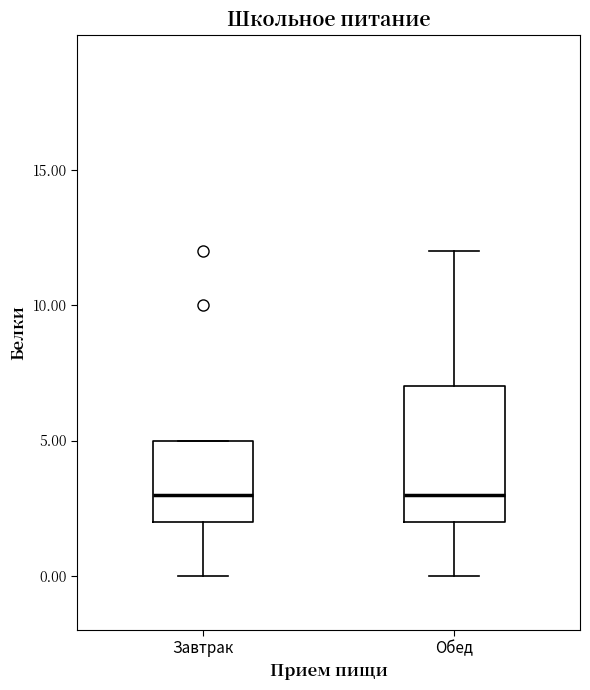

Reading left to right, transcribe this box plot: for each box, give where its median line is, the range the box spans, and where its two whiskers end, as read against the y-axis. The values are not printed on the chart, so give them approximately, as read against the axis.

Завтрак: median 3, box 2 to 5, whiskers 0 to 5
Обед: median 3, box 2 to 7, whiskers 0 to 12